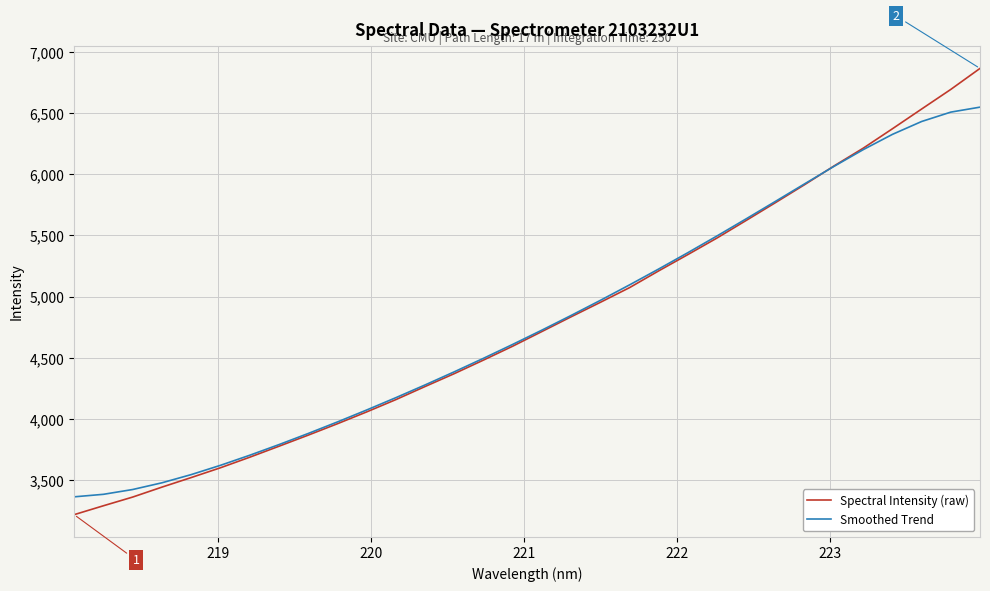

Rank the series by their maximum value, from lowest to highest.

Smoothed Trend, Spectral Intensity (raw)